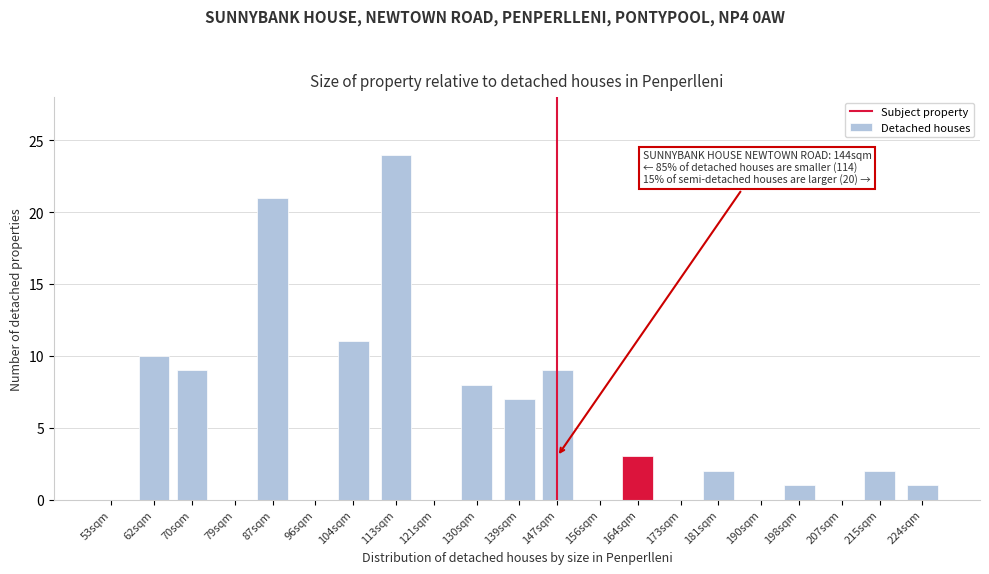

Reading left to right, what are all the values shown in this chart?

53sqm=0	62sqm=10	70sqm=9	79sqm=0	87sqm=21	96sqm=0	104sqm=11	113sqm=24	121sqm=0	130sqm=8	139sqm=7	147sqm=9	156sqm=0	164sqm=3	173sqm=0	181sqm=2	190sqm=0	198sqm=1	207sqm=0	215sqm=2	224sqm=1